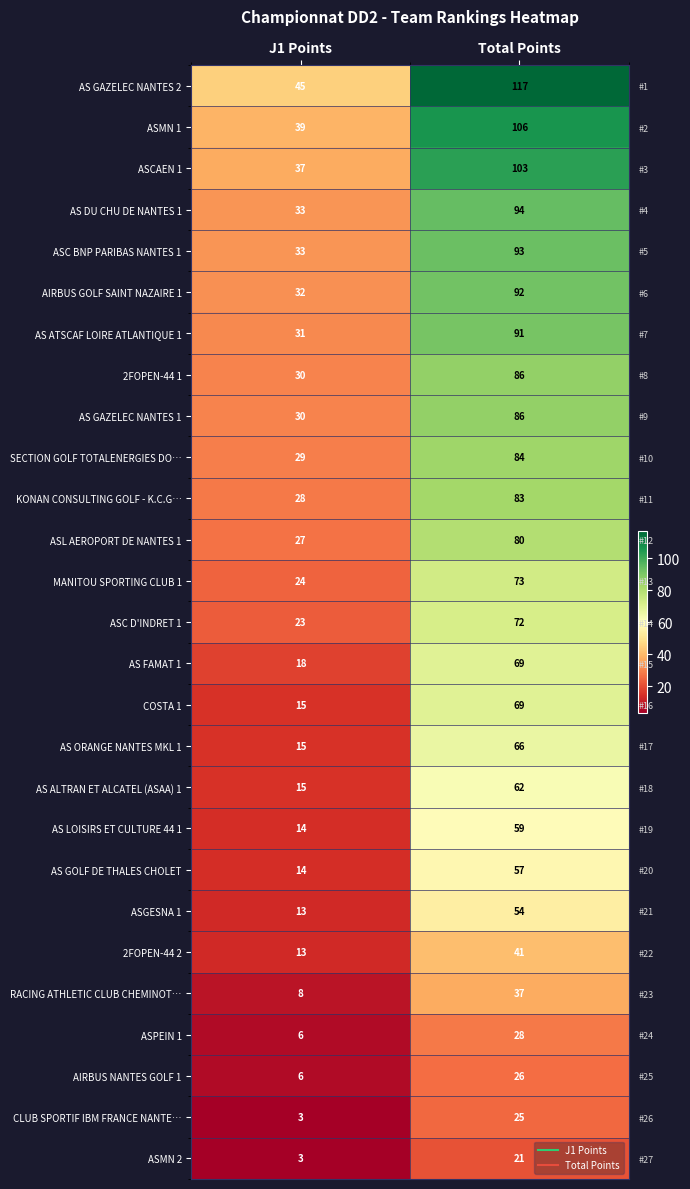

What is the sum of all ASGESNA 1 values?

67